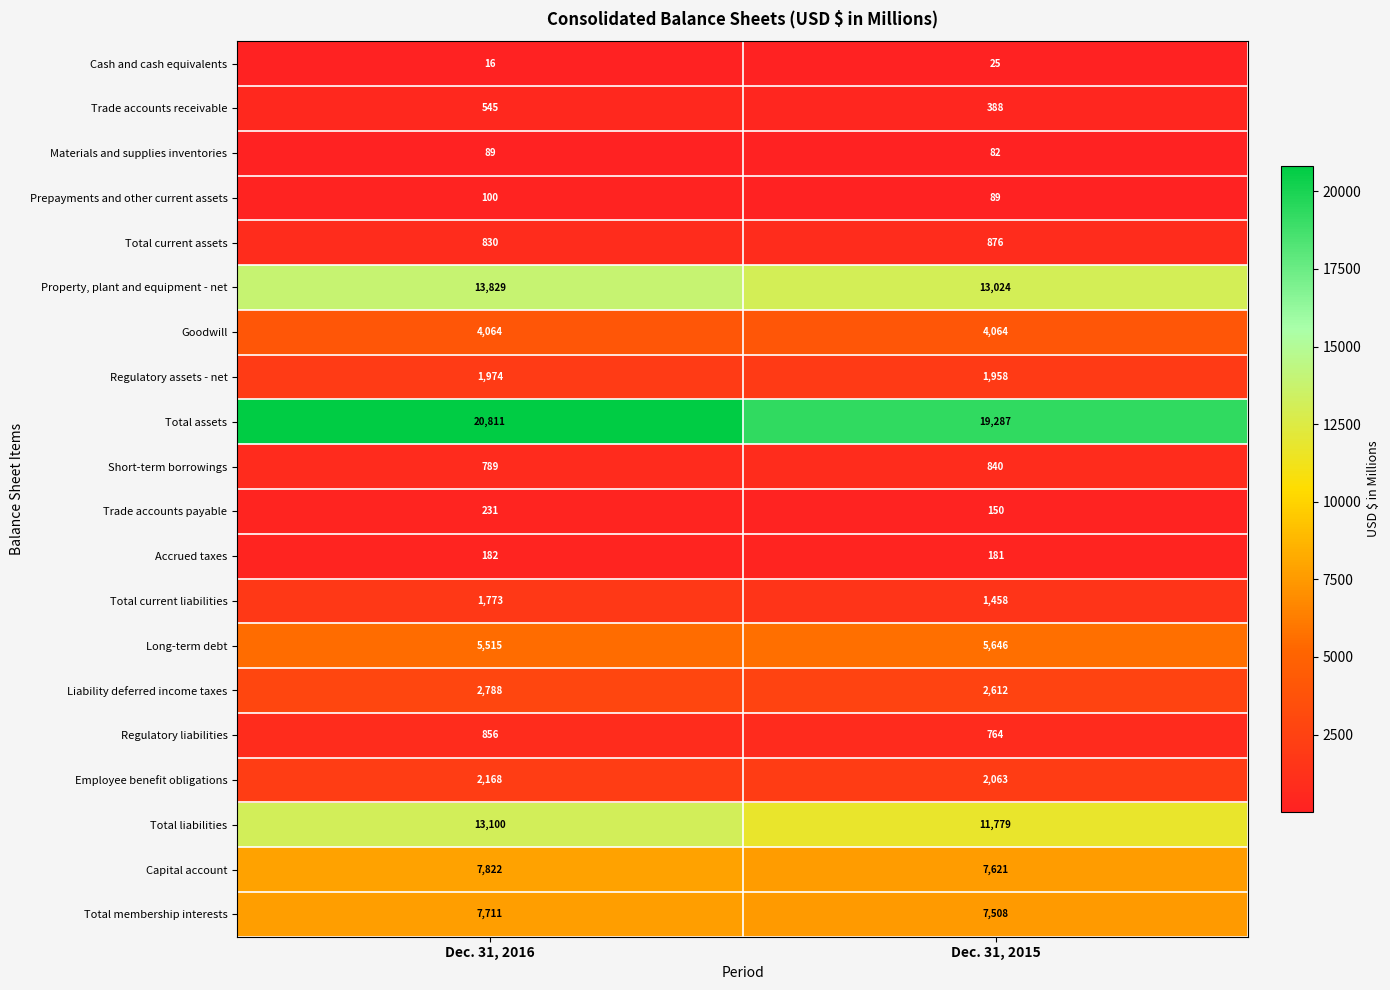

What is the average value of the Capital account series?

7722